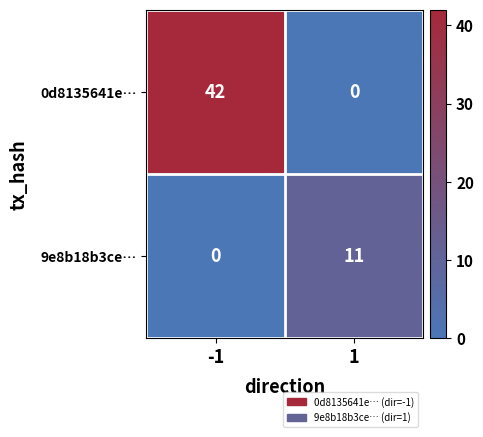

Reading right to left, list all the values displayed in this chart.

0d8135641e…: 1=0	-1=42
9e8b18b3ce…: 1=11	-1=0